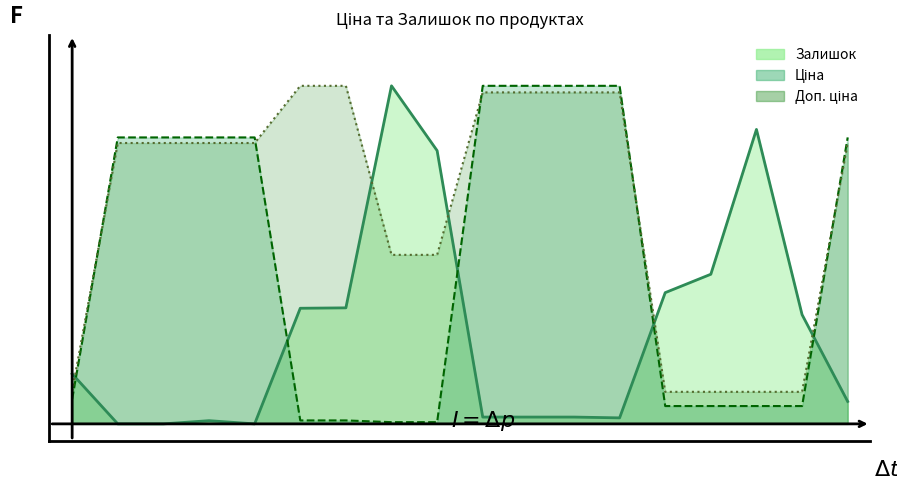

Which has a higher value, 284162246 or 271712228?

284162246